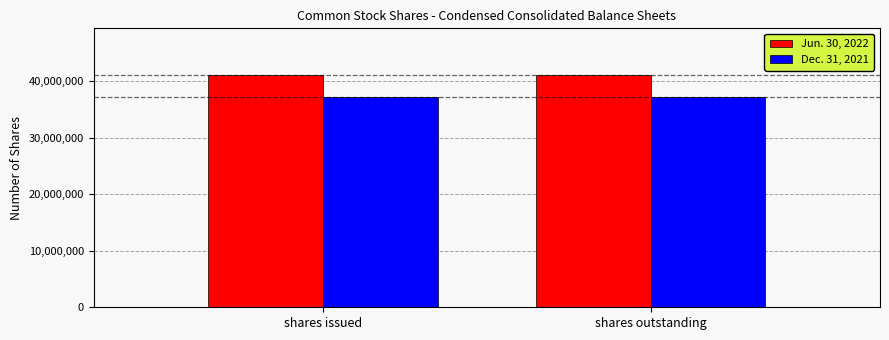

Which series has the largest total across all categories?

Jun. 30, 2022